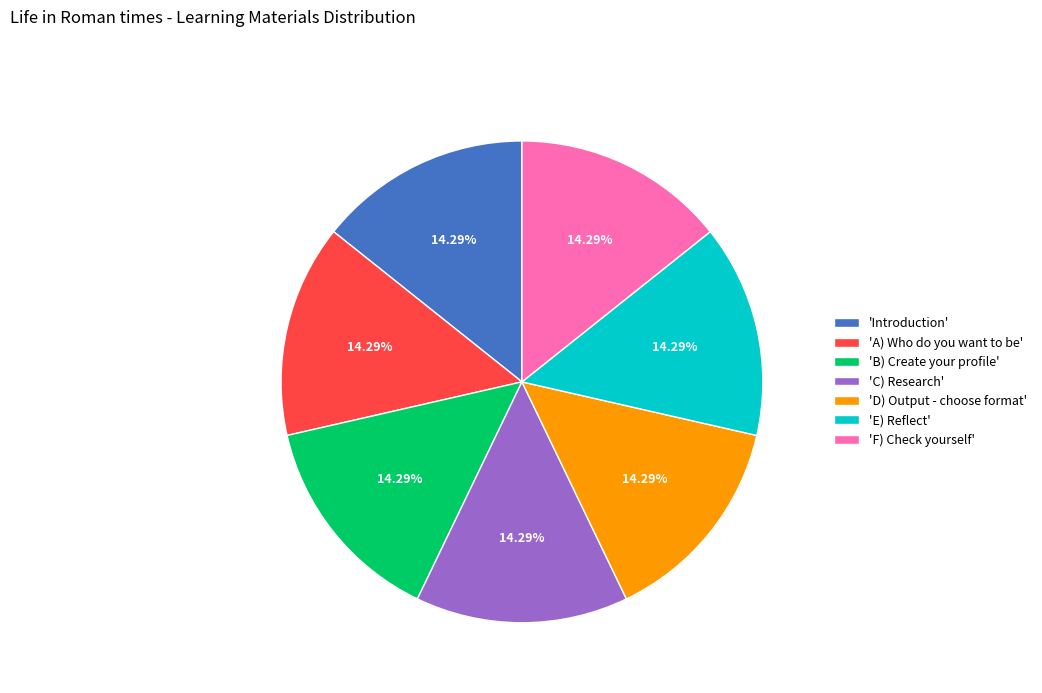

Count the number of slices in the pie.

7